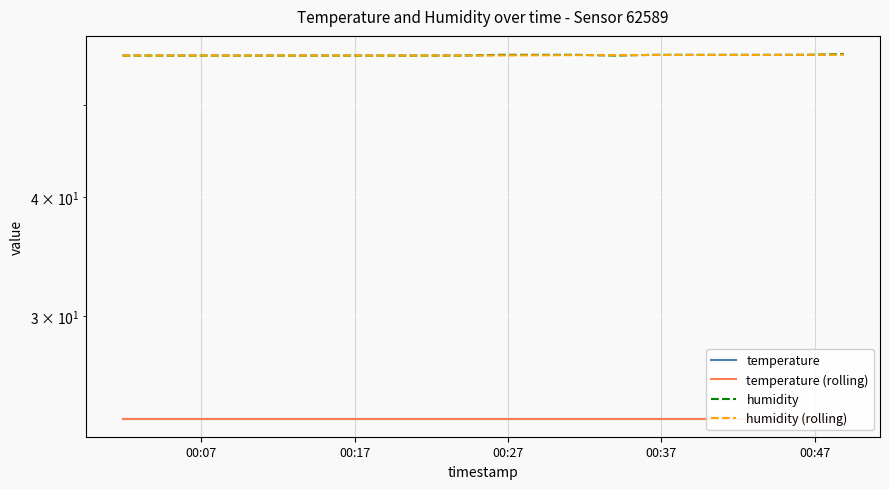

How many lines are shown in the chart?

4